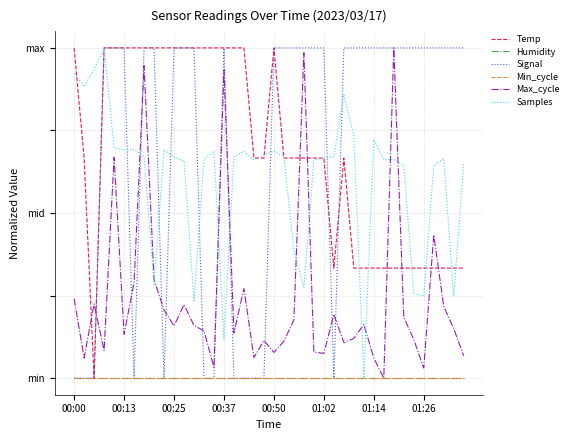

True or false: Samples has more than 2 interior local peaks.

True